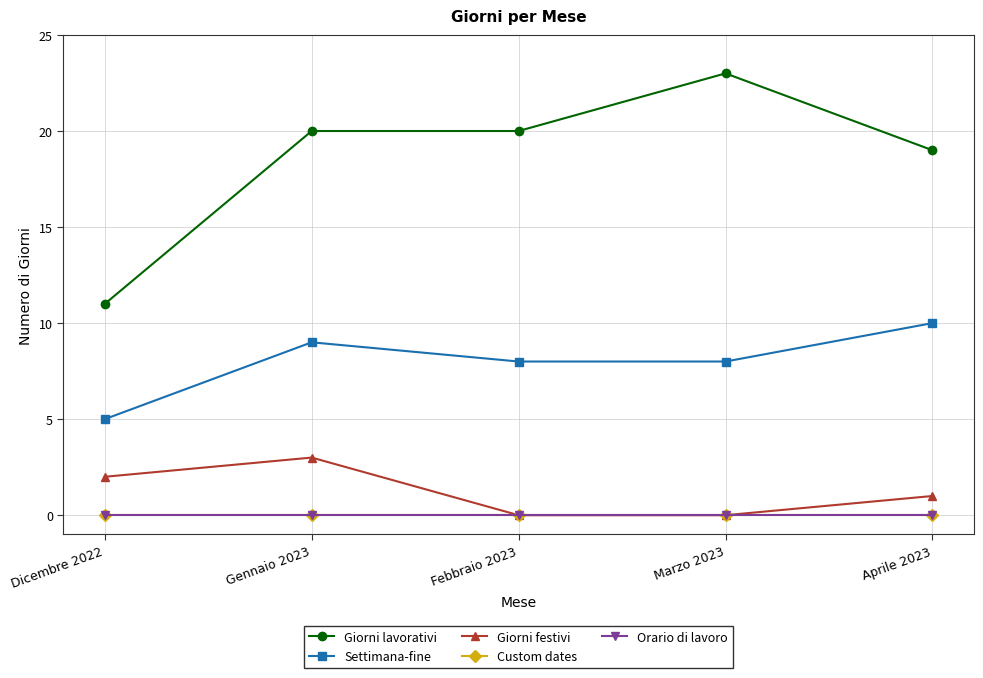

Reading left to right, list all the values displayed in this chart.

Giorni lavorativi: Dicembre 2022=11	Gennaio 2023=20	Febbraio 2023=20	Marzo 2023=23	Aprile 2023=19
Settimana-fine: Dicembre 2022=5	Gennaio 2023=9	Febbraio 2023=8	Marzo 2023=8	Aprile 2023=10
Giorni festivi: Dicembre 2022=2	Gennaio 2023=3	Febbraio 2023=0	Marzo 2023=0	Aprile 2023=1
Custom dates: Dicembre 2022=0	Gennaio 2023=0	Febbraio 2023=0	Marzo 2023=0	Aprile 2023=0
Orario di lavoro: Dicembre 2022=0	Gennaio 2023=0	Febbraio 2023=0	Marzo 2023=0	Aprile 2023=0